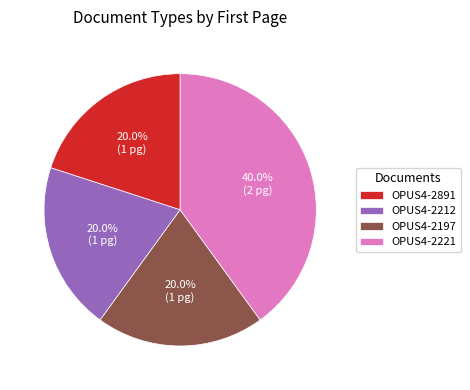

Which slice is the largest?

OPUS4-2221